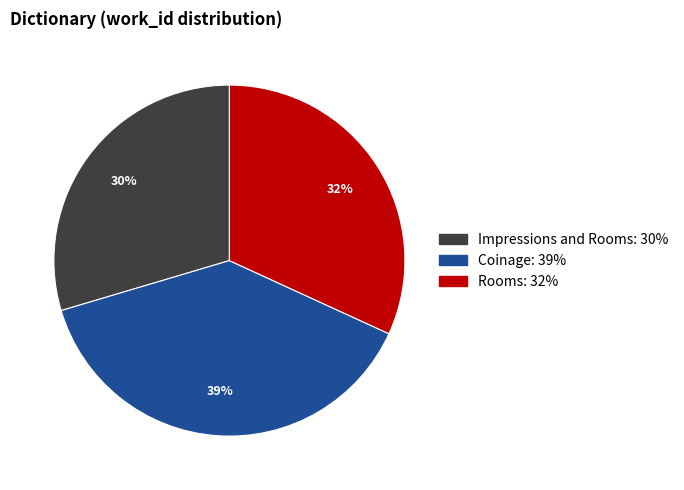

Does Impressions and Rooms account for over 50% of the chart?

No